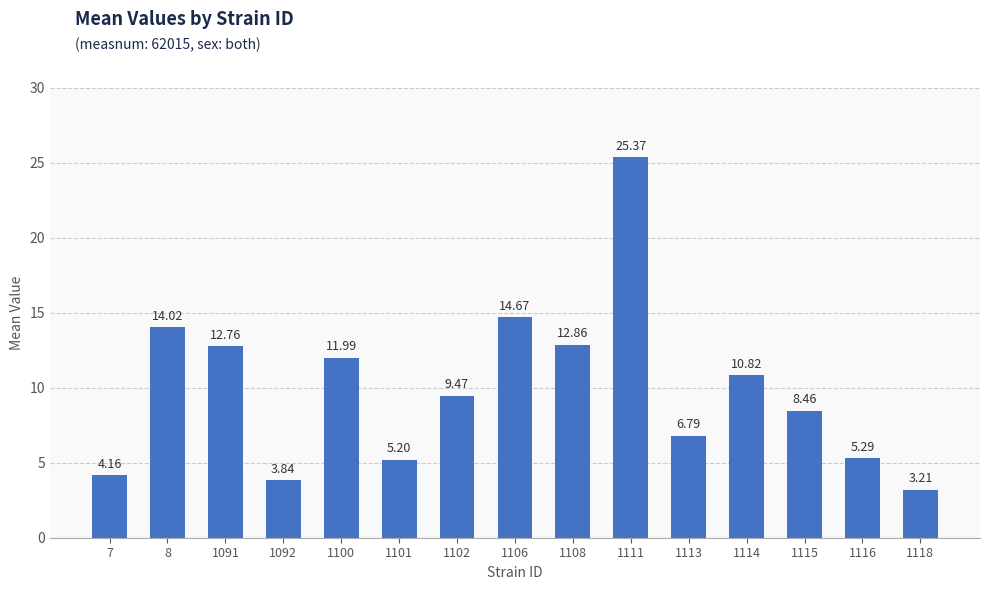

Which has a higher value, 1114 or 1118?

1114